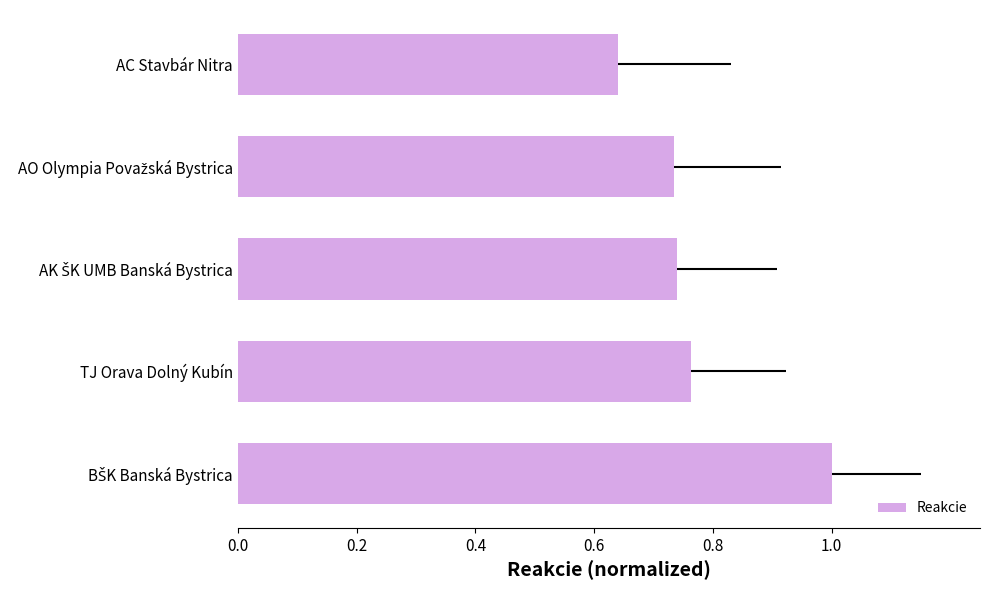

Where is the data nearest to the value 0?

AC Stavbár Nitra